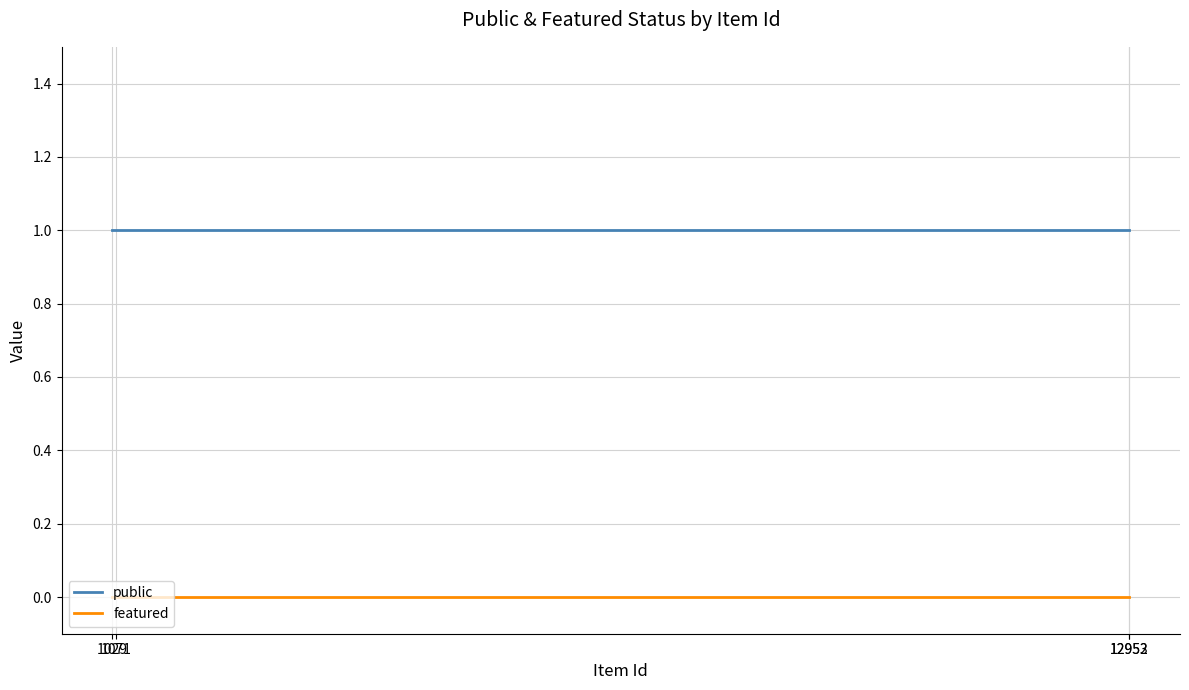

Count the number of categories in the chart.

4